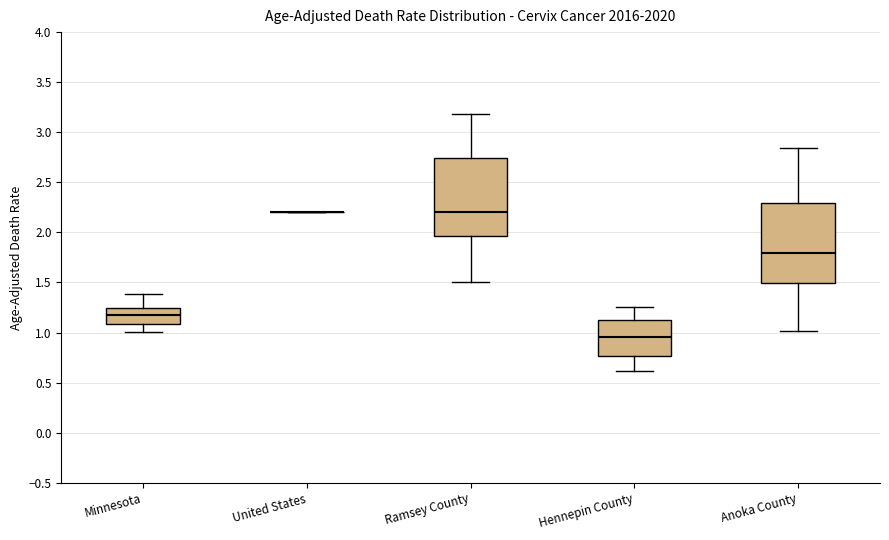

Reading left to right, read every box against the y-axis: the position of its median line, the range the box covers, and the ends of its whiskers. The values are not printed on the chart, so give them approximately, as read against the axis.

Minnesota: median 1.20, box 1.10 to 1.25, whiskers 1.00 to 1.40
United States: box collapsed to a line at 2.20, whiskers 2.20 to 2.20
Ramsey County: median 2.20, box 1.95 to 2.75, whiskers 1.50 to 3.20
Hennepin County: median 0.95, box 0.75 to 1.10, whiskers 0.60 to 1.25
Anoka County: median 1.80, box 1.50 to 2.30, whiskers 1.00 to 2.85